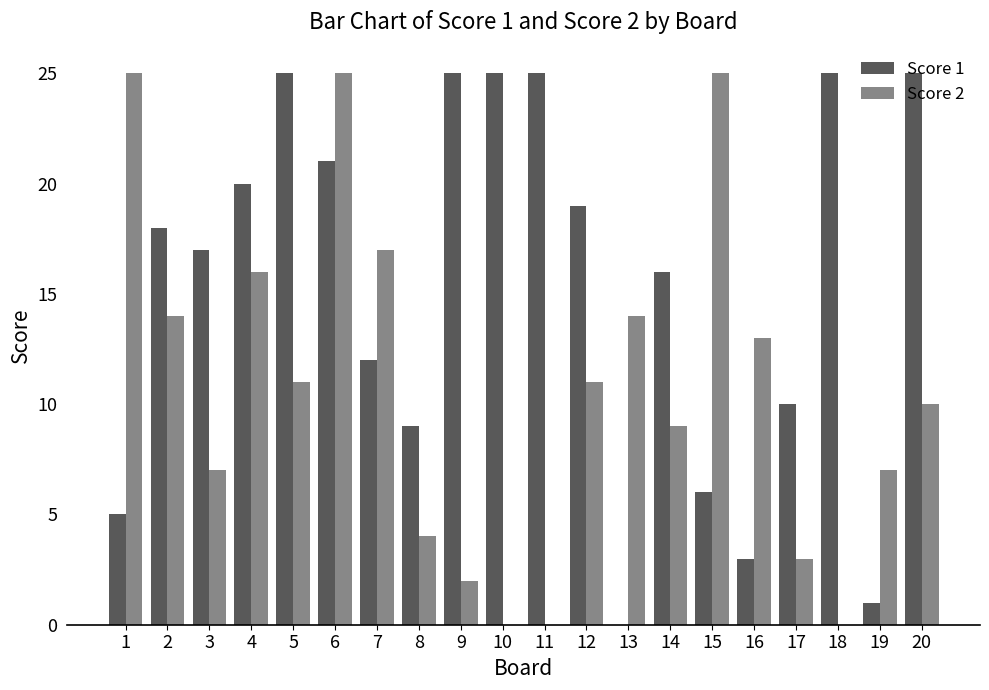

The value of Score 1 at 6 is 21. True or false?

True